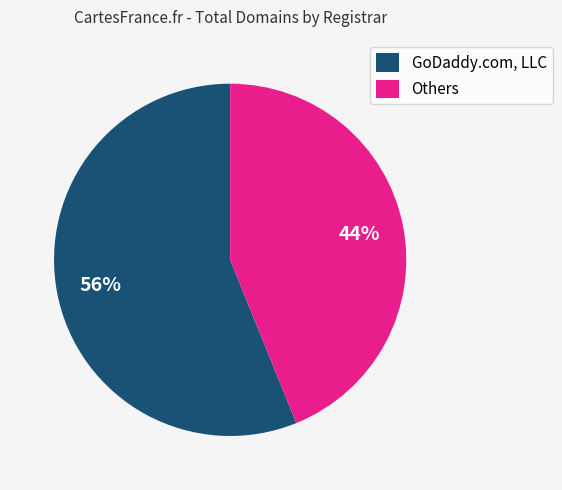

True or false: Others accounts for 54% of the total.

False